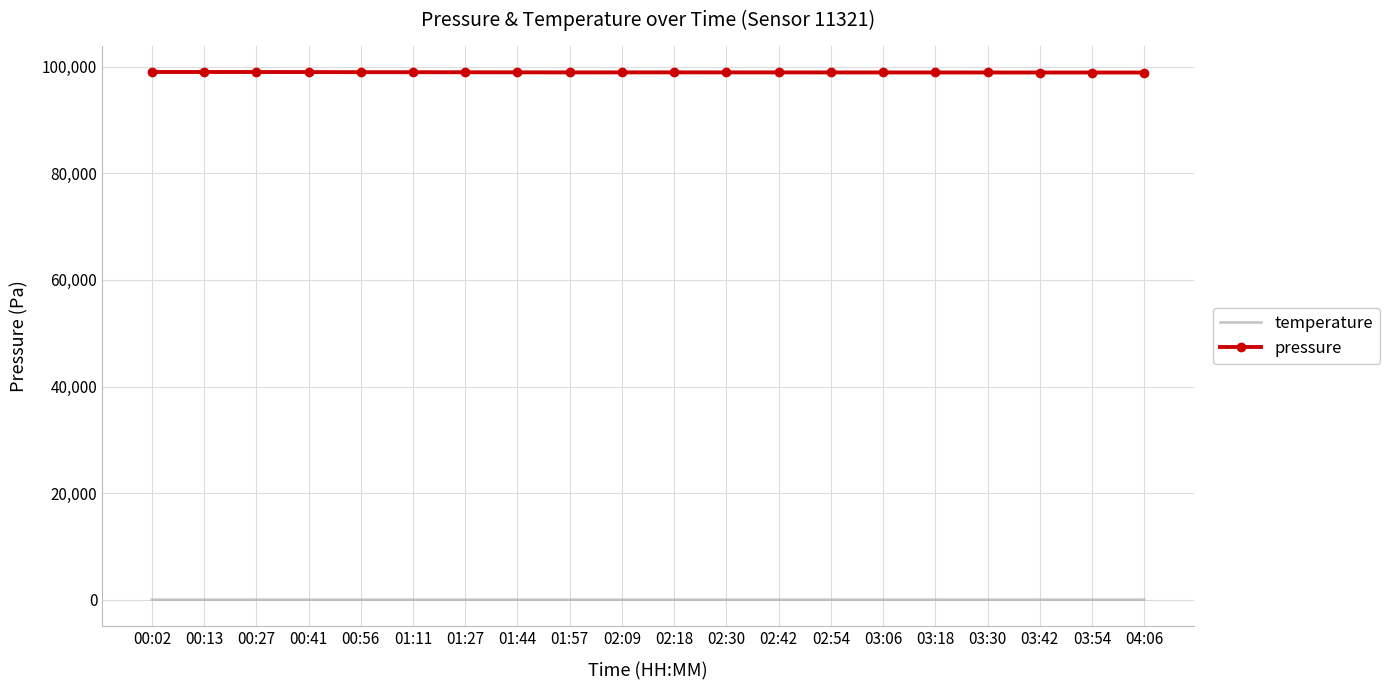

Rank the series by their average value, from lowest to highest.

temperature, pressure